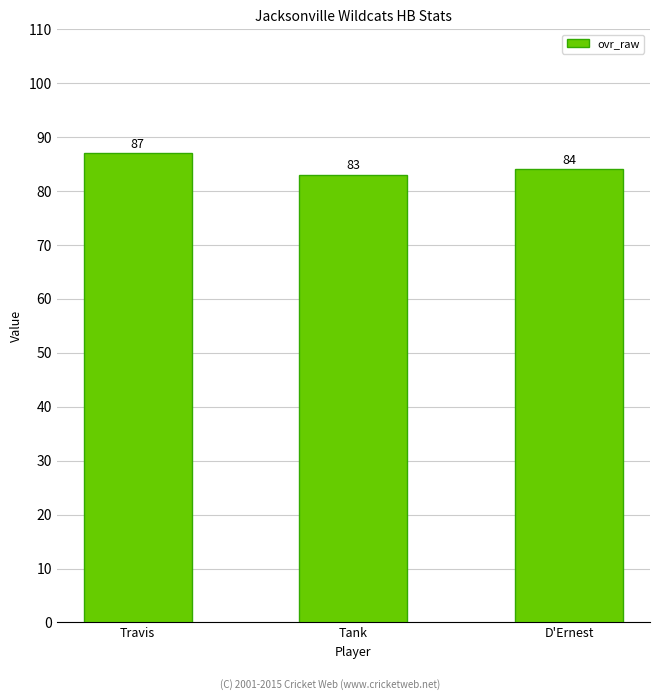

What is the difference between the maximum and minimum values?

4